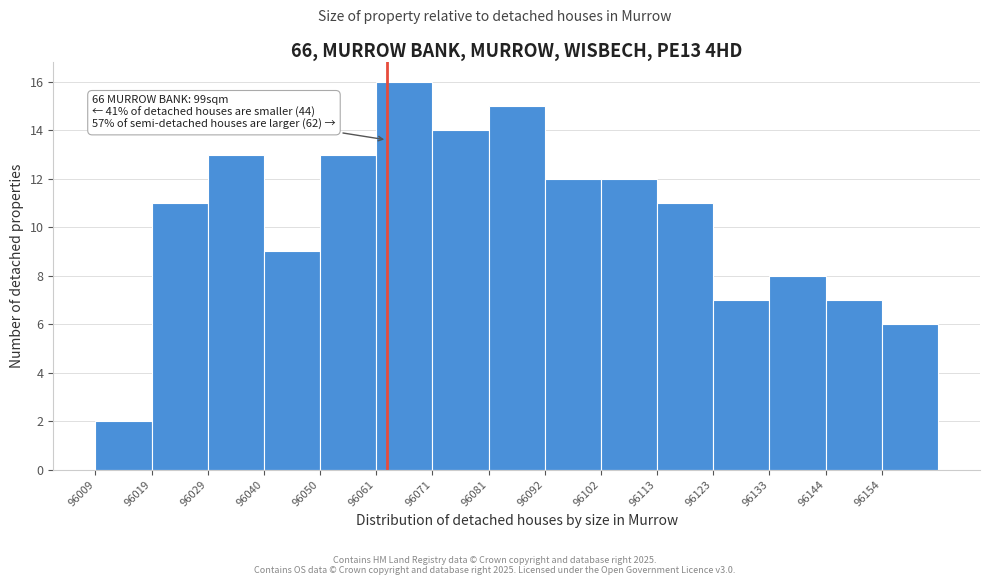

Over which range of the x-axis is the bar tallest?

96061.0 to 96071.4